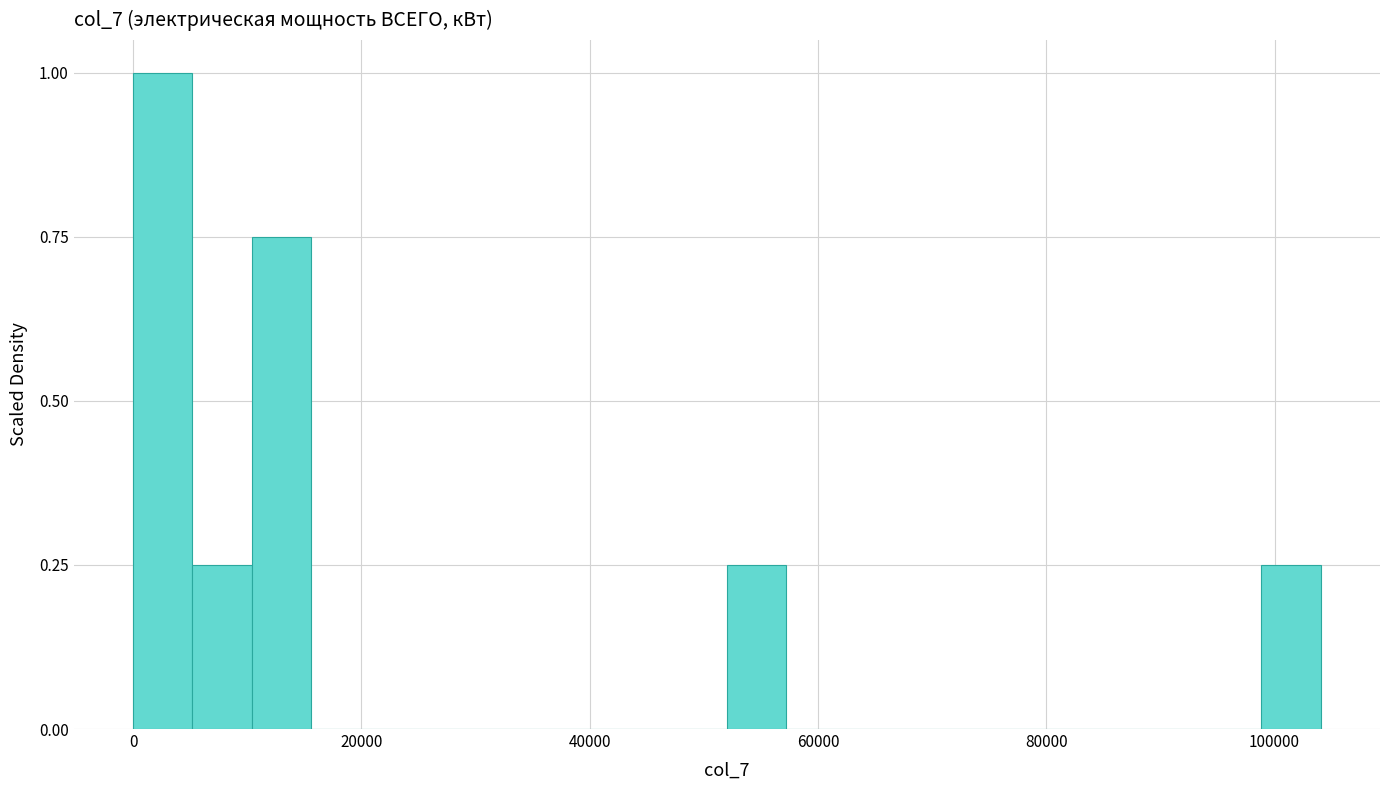

Around what value on the x-axis is the tallest bar? Give the approximate position of its centre, as read against the axis.

2000